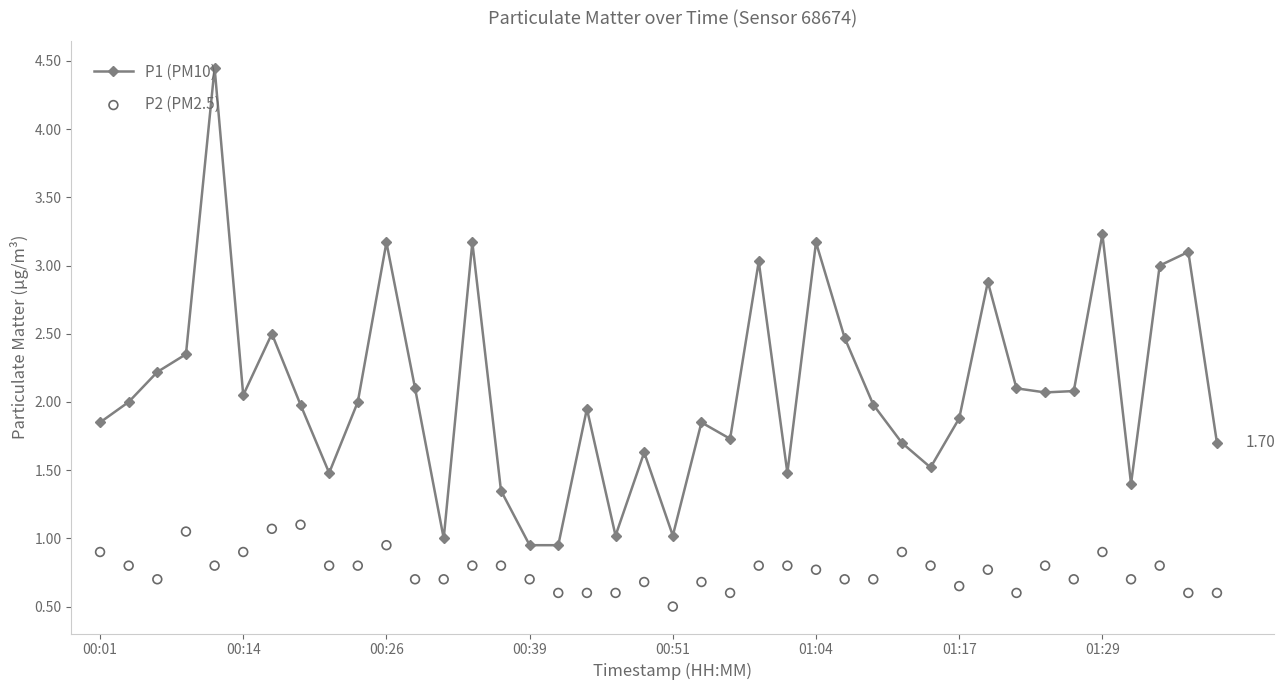

Which series has the largest total across all categories?

P1 (PM10)